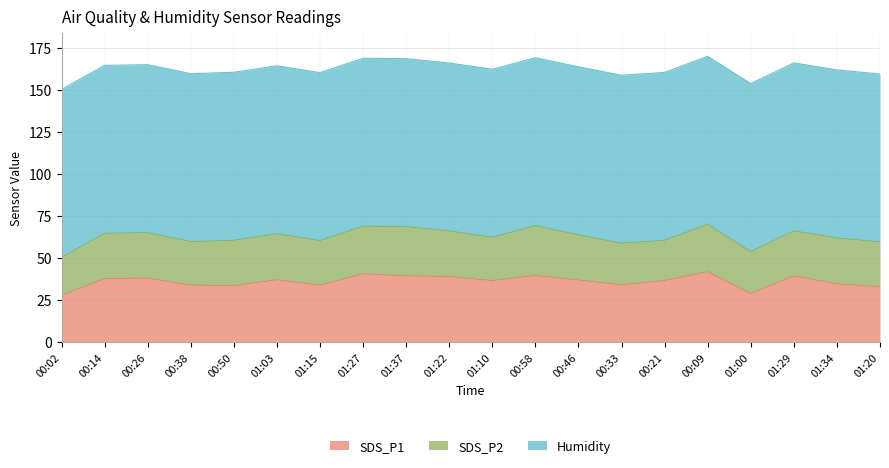

At 00:38, list the series in order from smallest to largest.

SDS_P2, SDS_P1, Humidity